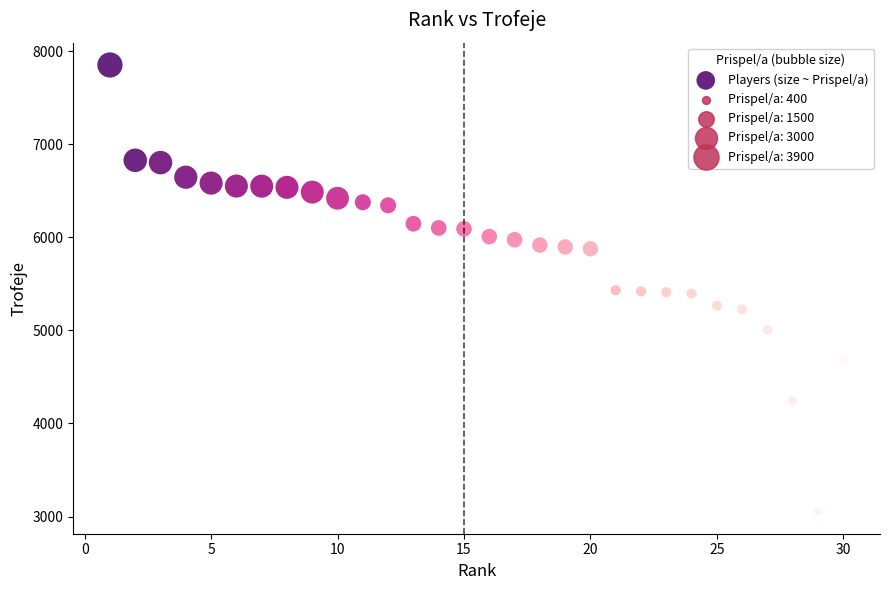

What is the range of X values (max minus min)?

29